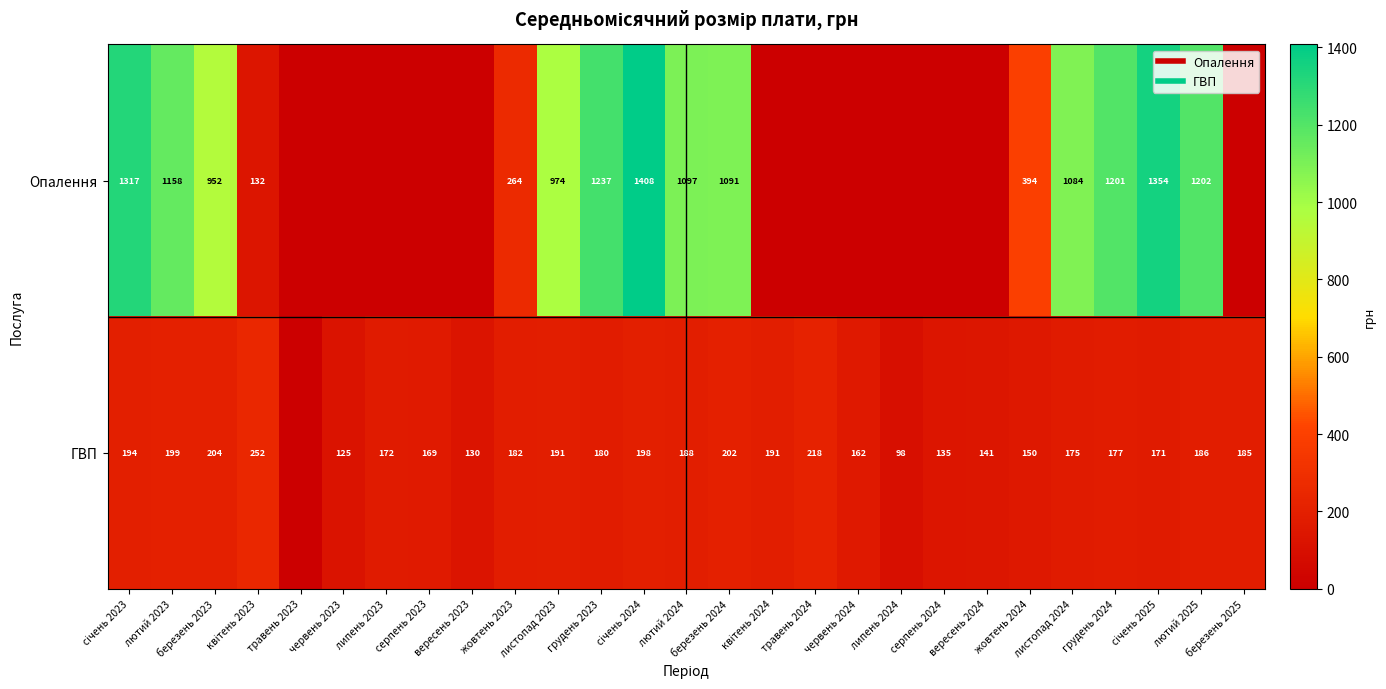

What is the sum of the Опалення values at червень 2023 and грудень 2023?

1237.0